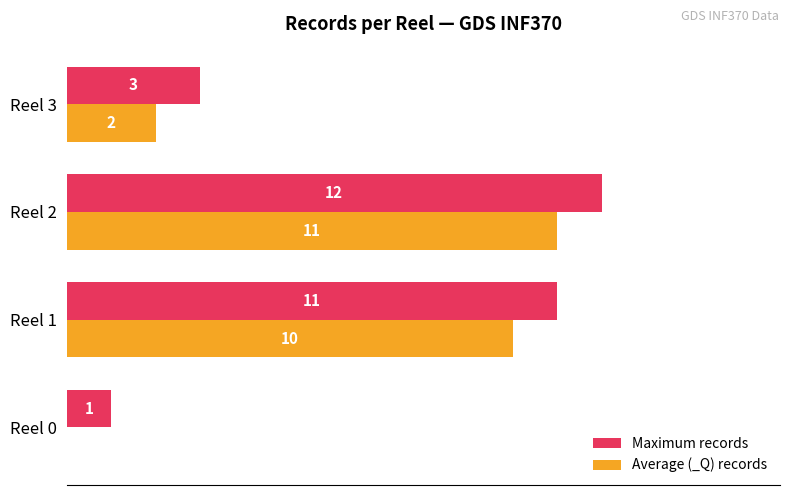

At which label is Maximum records closest to 6?

Reel 3